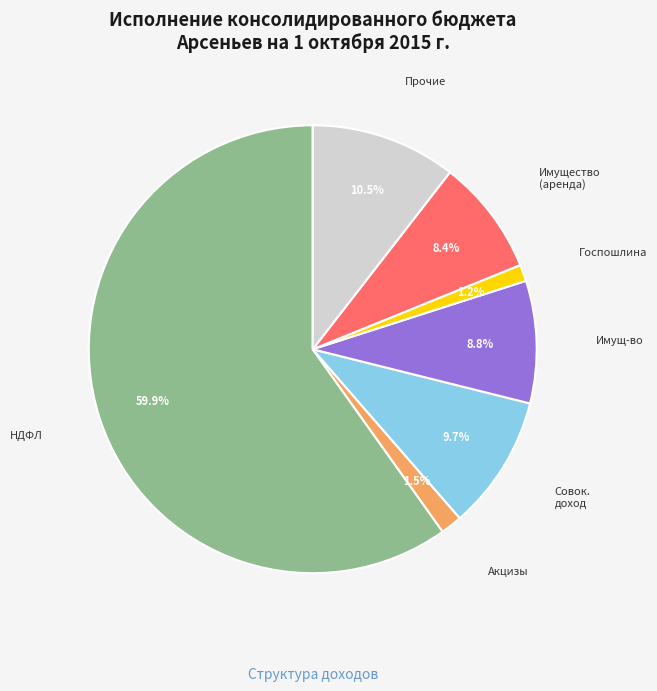

How many slices are in this pie chart?

7